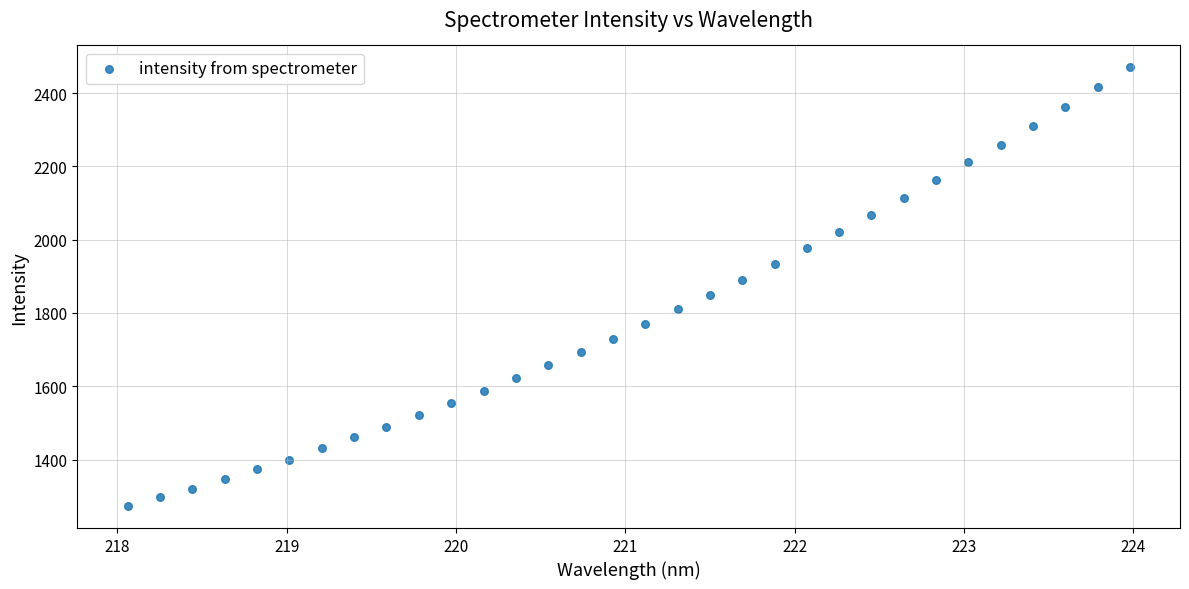

What is the range of Y values (max minus min)?

1197.3